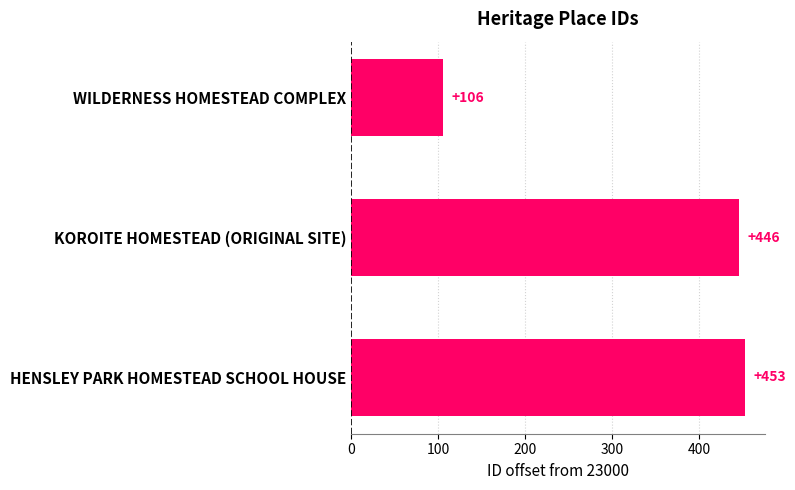

What is the label of the 1st bar from the left?

WILDERNESS HOMESTEAD COMPLEX